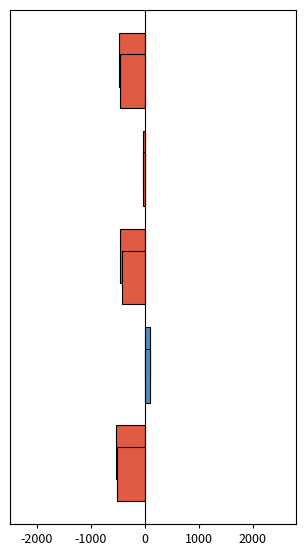

The 3 Months Ended series shows -655.3 at 0. True or false?

False